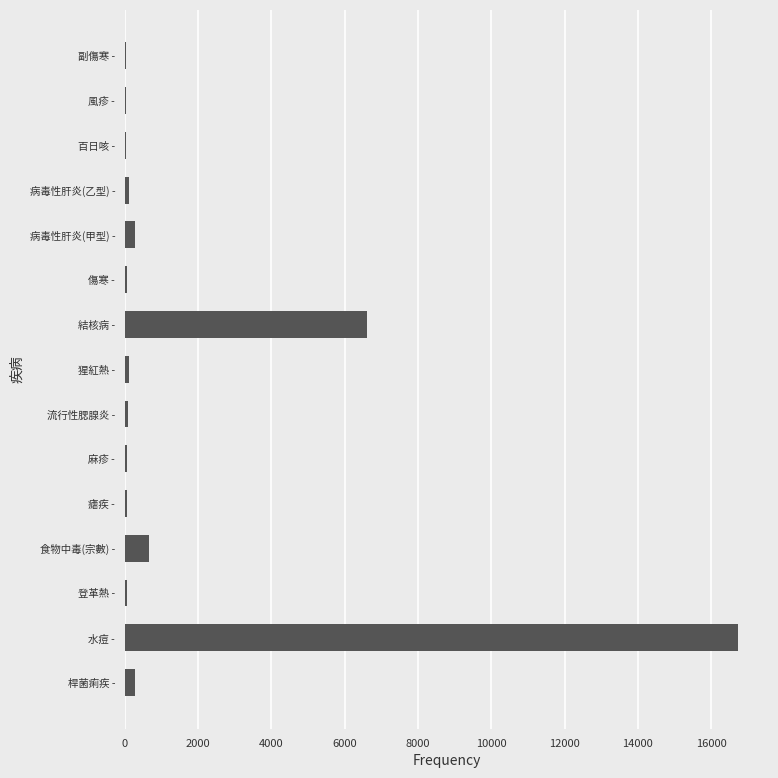

How many data points does each series have?

15